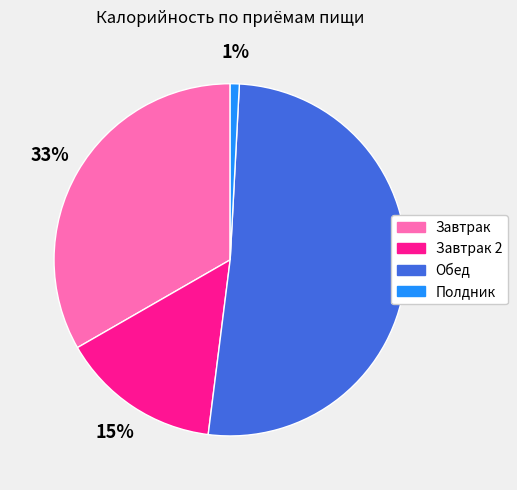

Is there a majority slice in this chart?

Yes